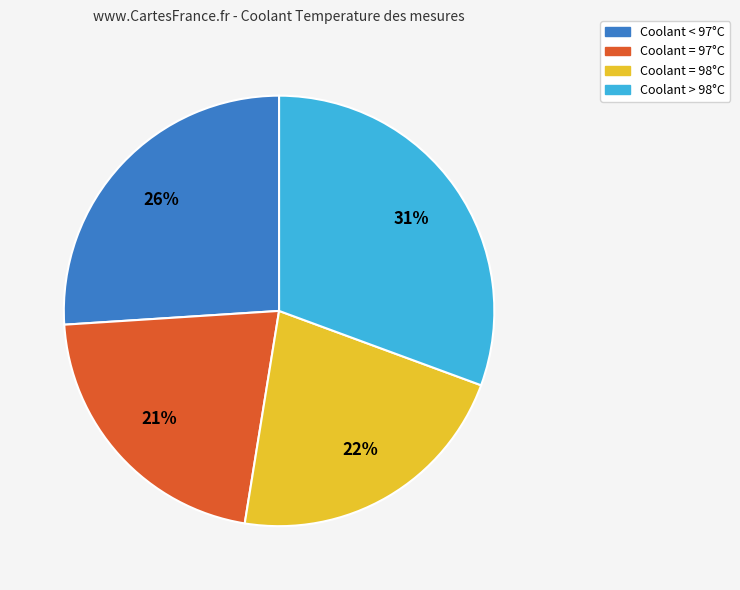

Combined, do Coolant = 97°C and Coolant = 98°C account for over 50%?

No